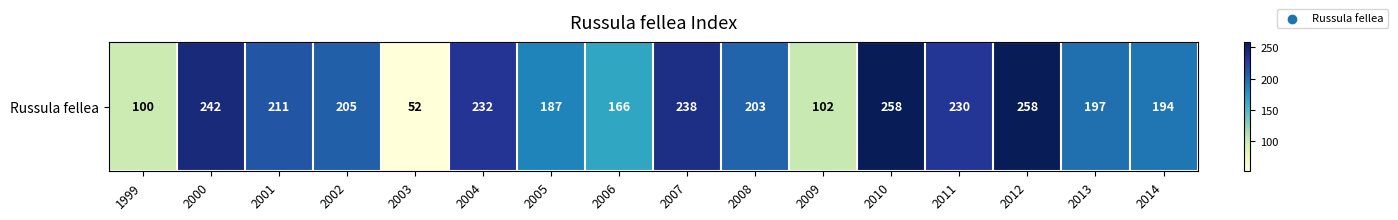

What is the difference between the second highest and second lowest values?

158